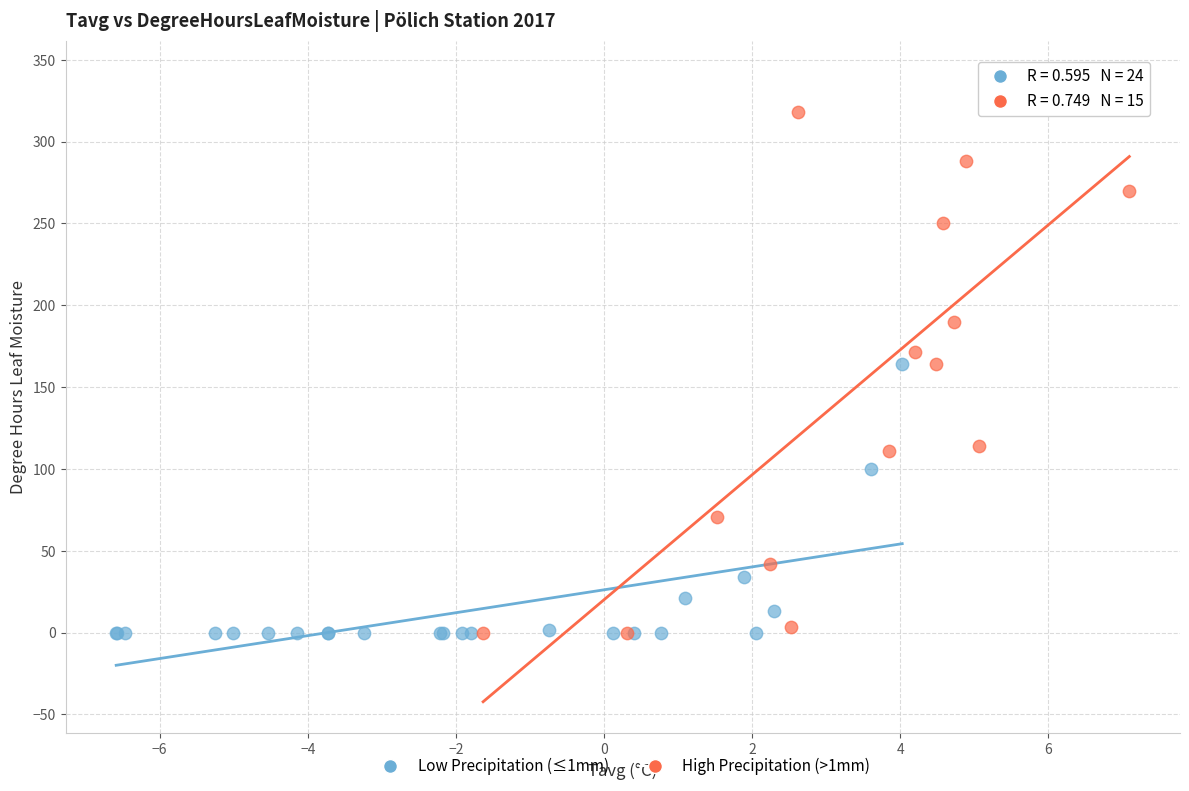

Which series reaches the maximum Y coordinate?

High Precipitation (>1mm)